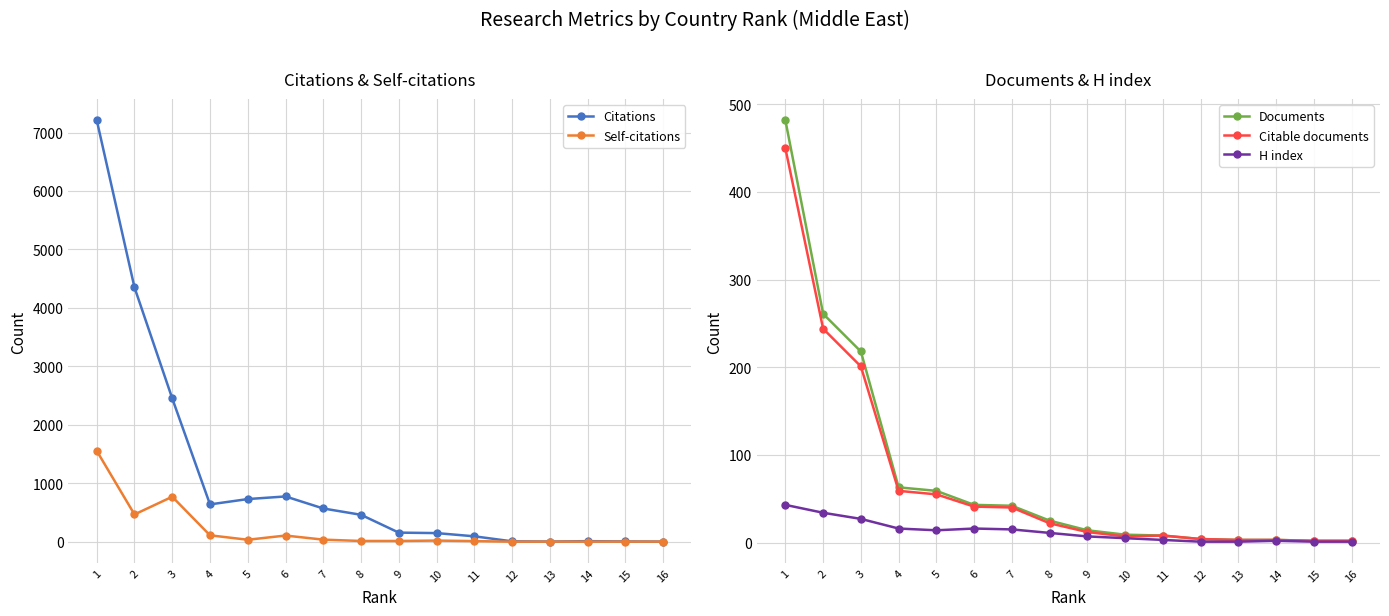

Which series has the largest range (max minus min)?

Citations